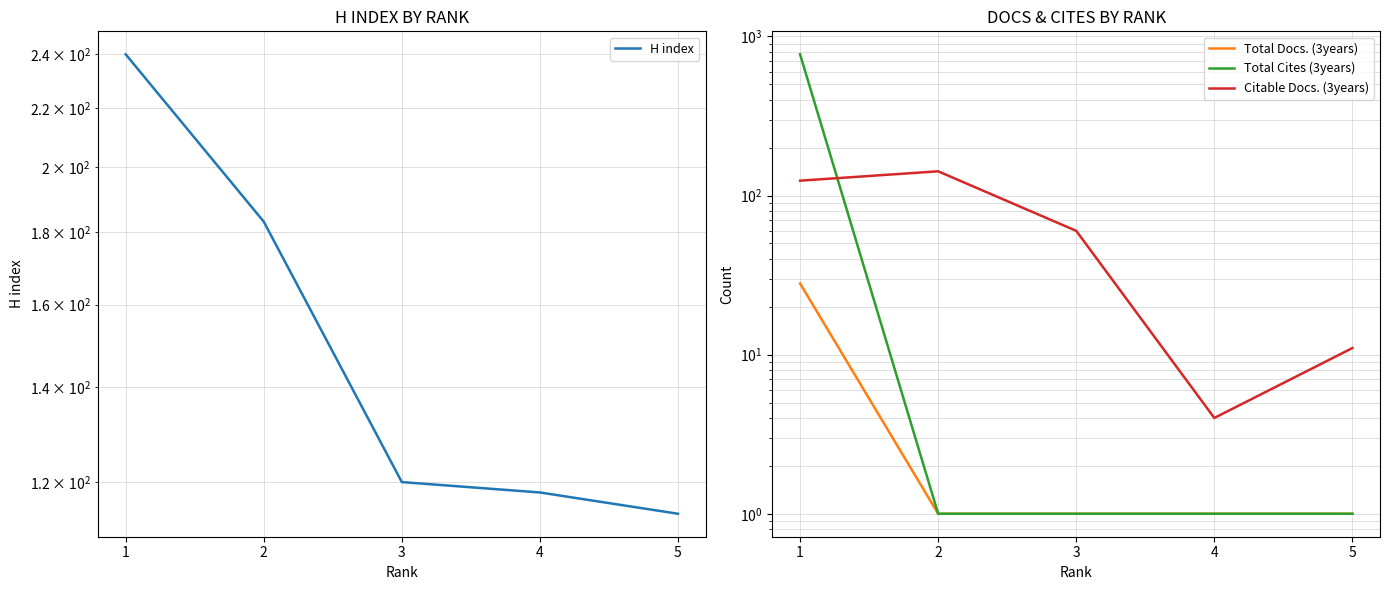

True or false: Total Cites (3years) has a value of 1 at 2.

True